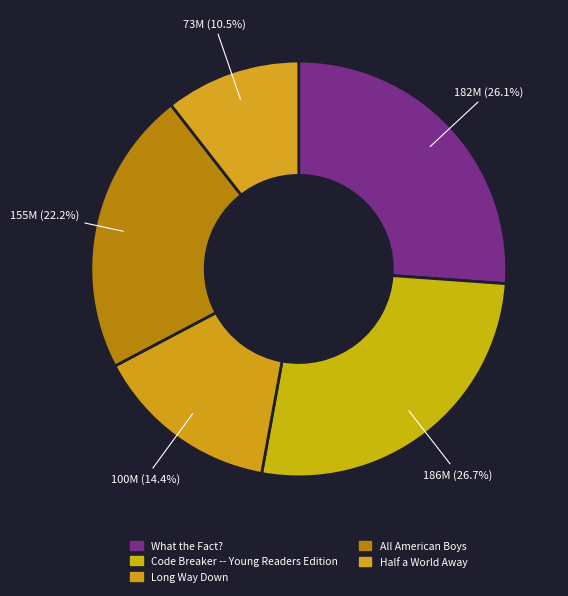

Is there any slice that represents more than half of the pie?

No